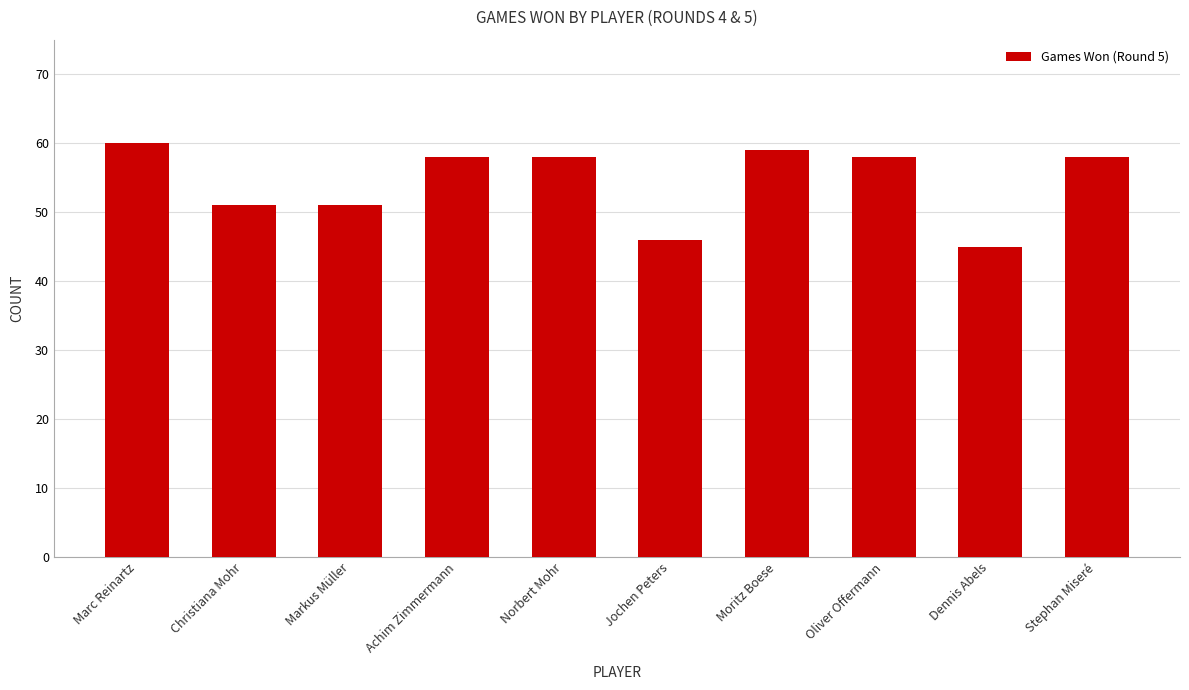

What is the sum of all values?

544